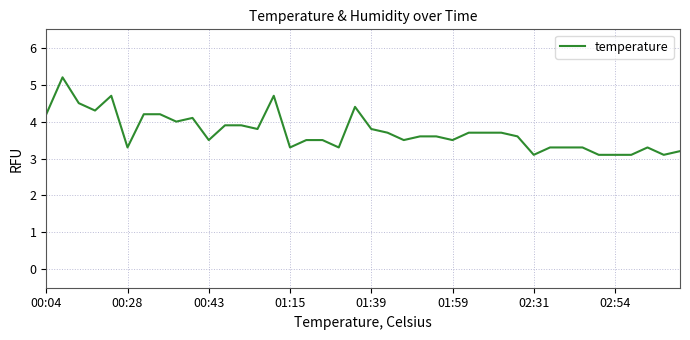

What is the difference between the maximum and minimum values?

2.1